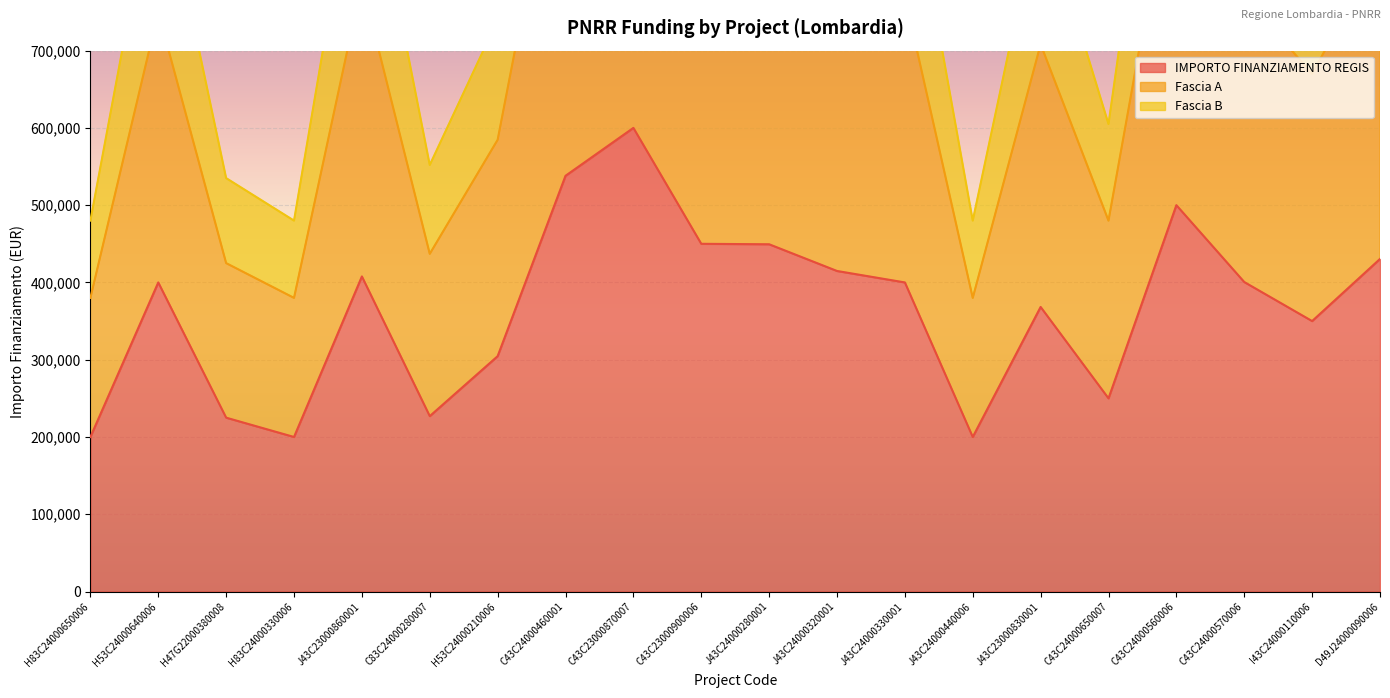

Which series has the widest spread of values?

Fascia B